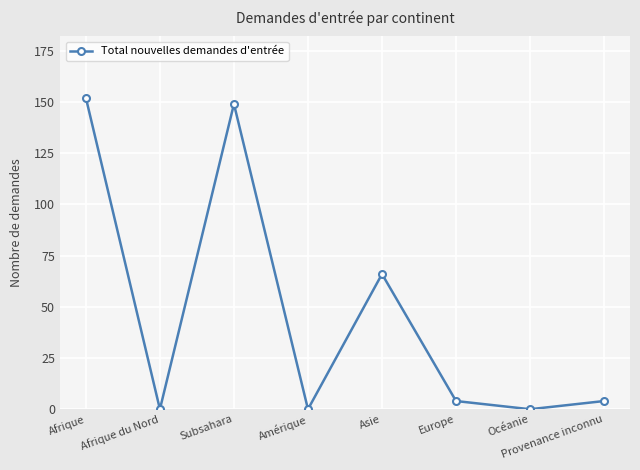

The chart shows a value of 149 at Subsahara. True or false?

True